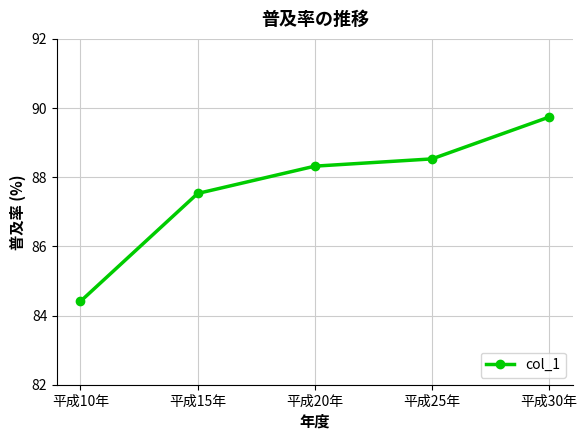

How many values exceed 88?

3